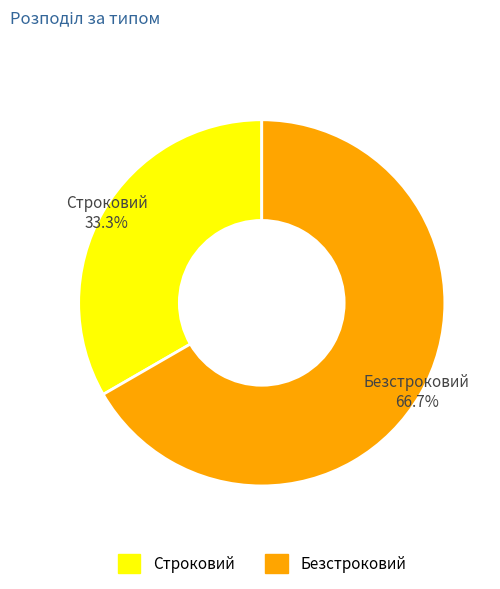

Approximately how many times larger is the value at Строковий compared to Безстроковий?

0.5